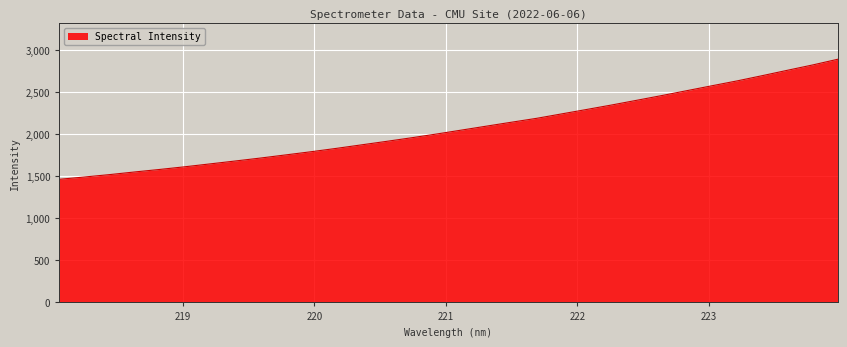

What is the greatest value displayed?

2891.6